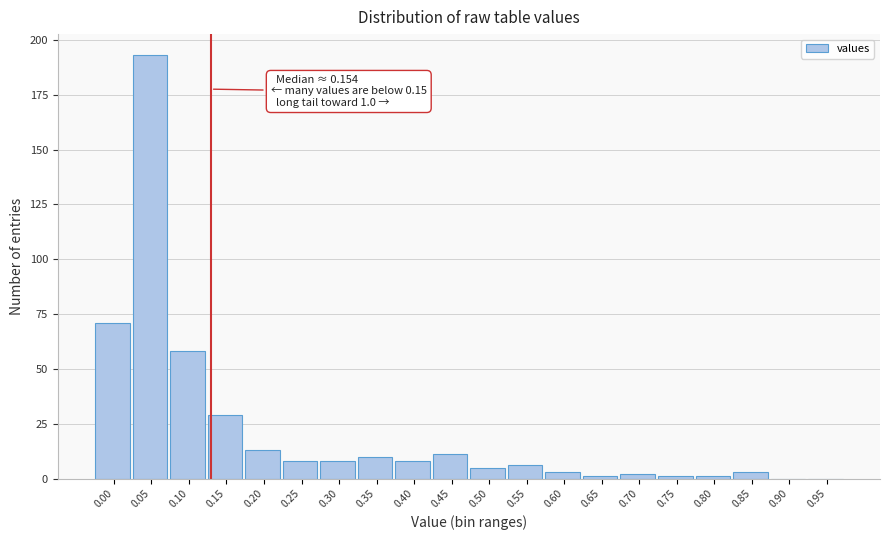

Reading left to right, extract all data points from this chart.

0.00=71	0.05=193	0.10=58	0.15=29	0.20=13	0.25=8	0.30=8	0.35=10	0.40=8	0.45=11	0.50=5	0.55=6	0.60=3	0.65=1	0.70=2	0.75=1	0.80=1	0.85=3	0.90=0	0.95=0